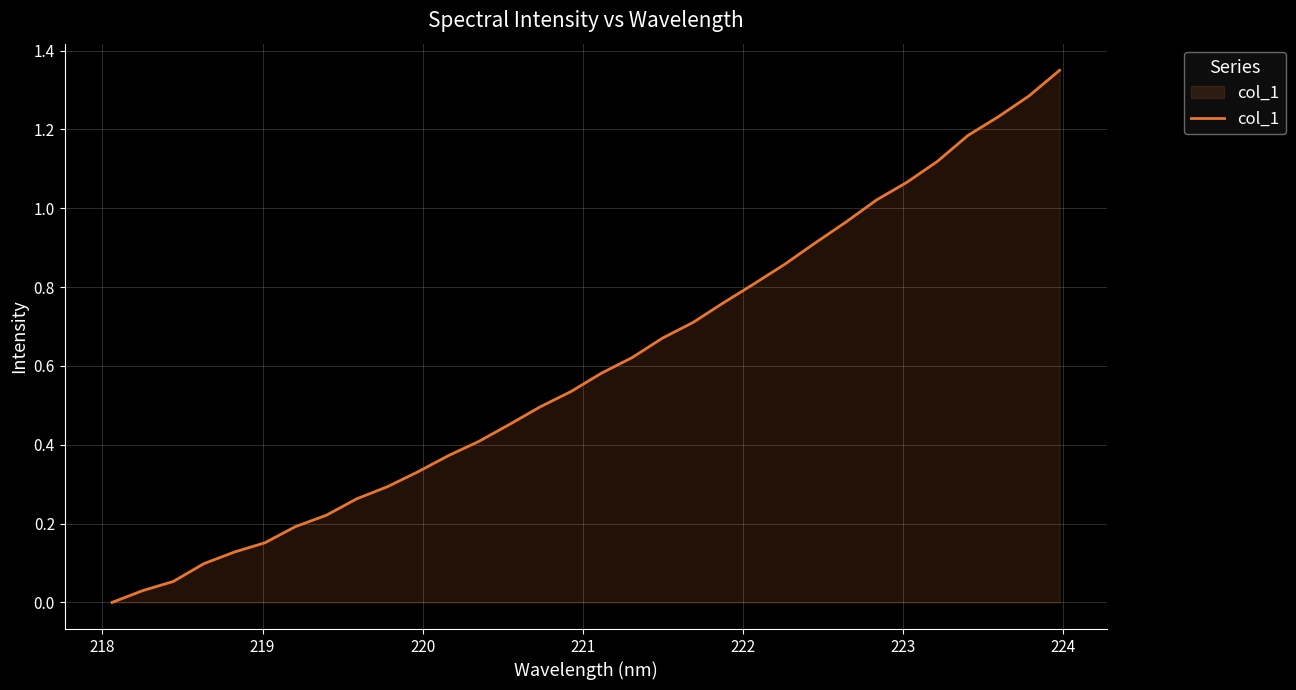

What is the sum of all values?

19.2